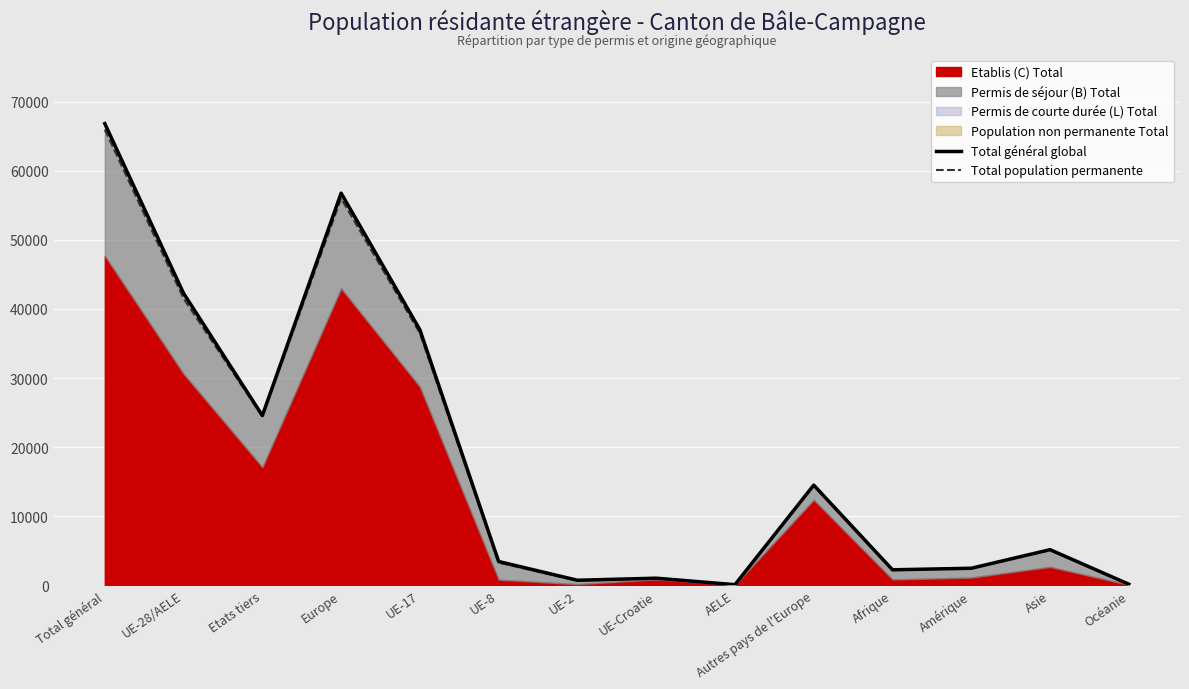

How many data points in Total population permanente are less than 5094?

7